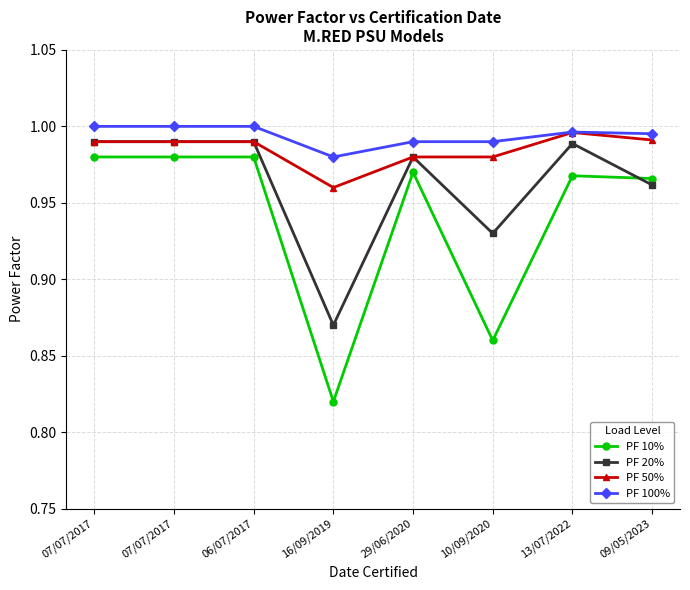

What is the value of the PF 50% point at the 6th from the left?

1.0